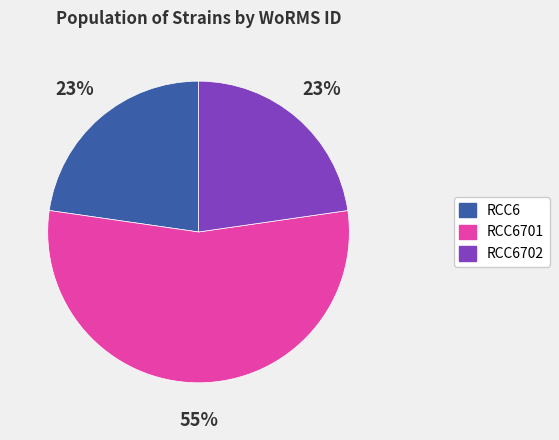

To the nearest percent, what is the average slice percentage?

33%